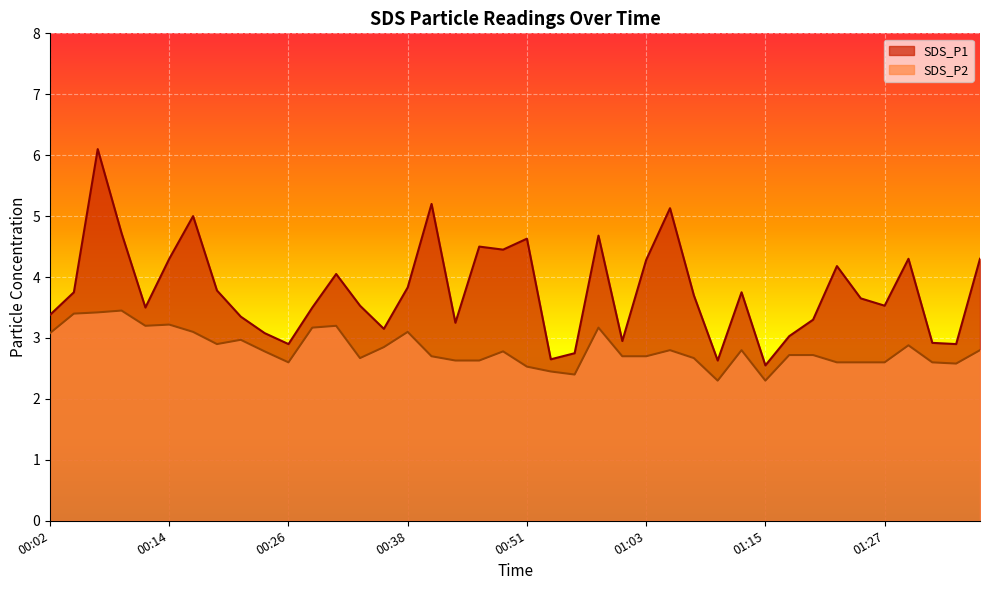

True or false: SDS_P2 and SDS_P1 intersect in this chart.

False